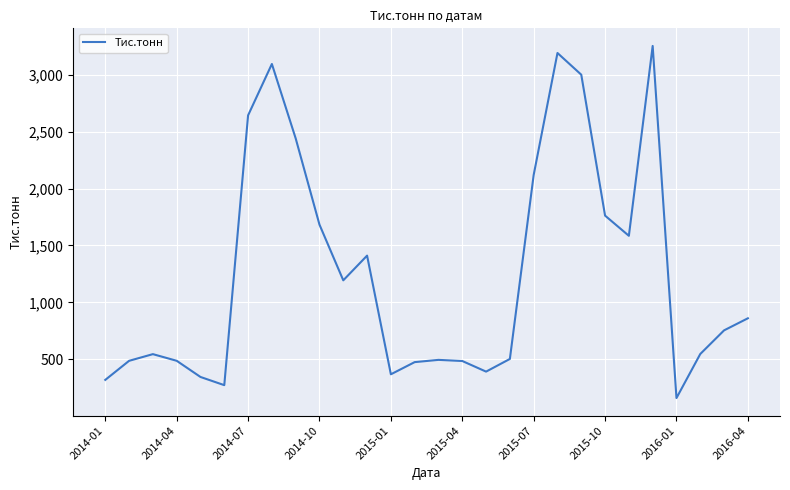

What is the difference between the maximum and minimum values?

3099.5